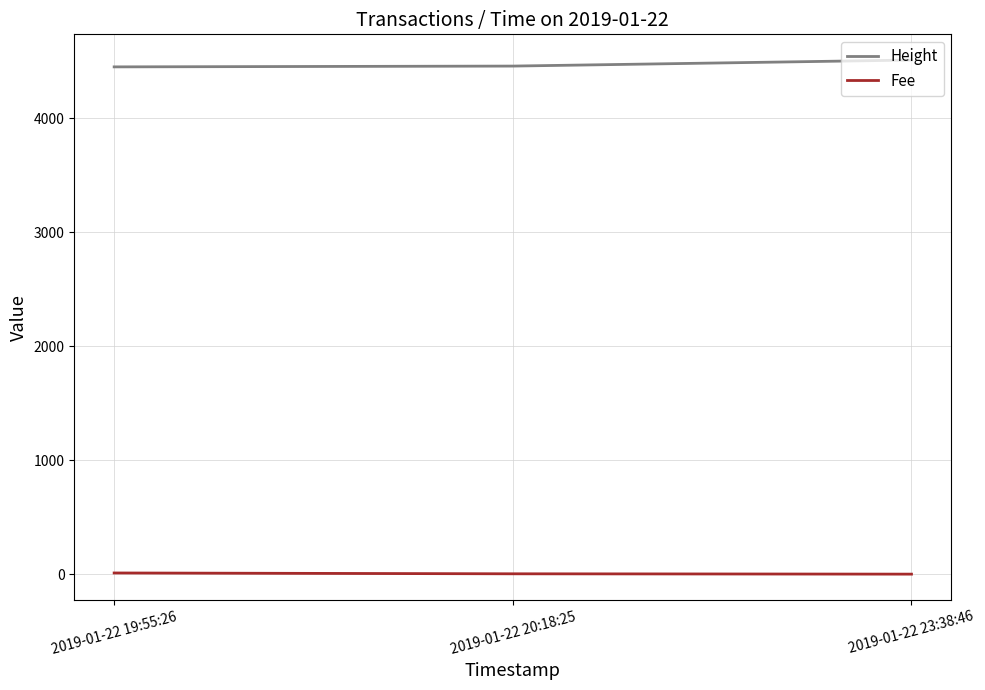

What is the minimum value shown in the chart?

0.1